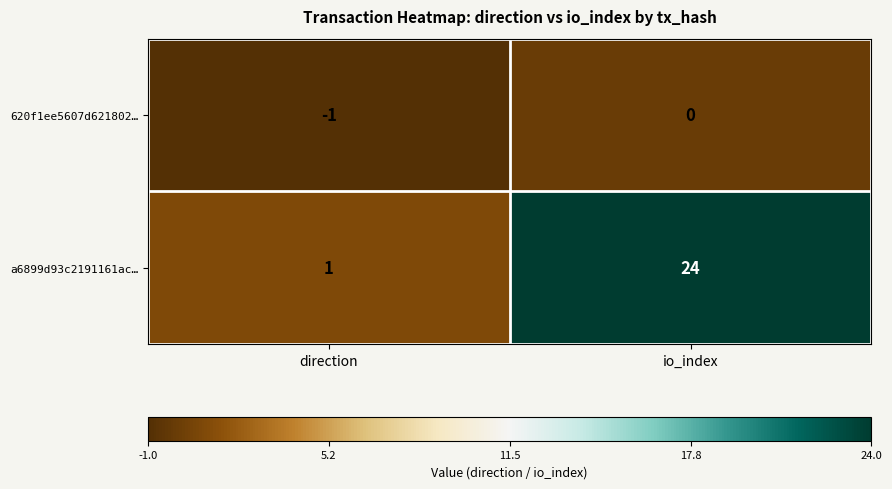

Between direction and io_index, which series saw the biggest shift?

a6899d93c2191161ac…